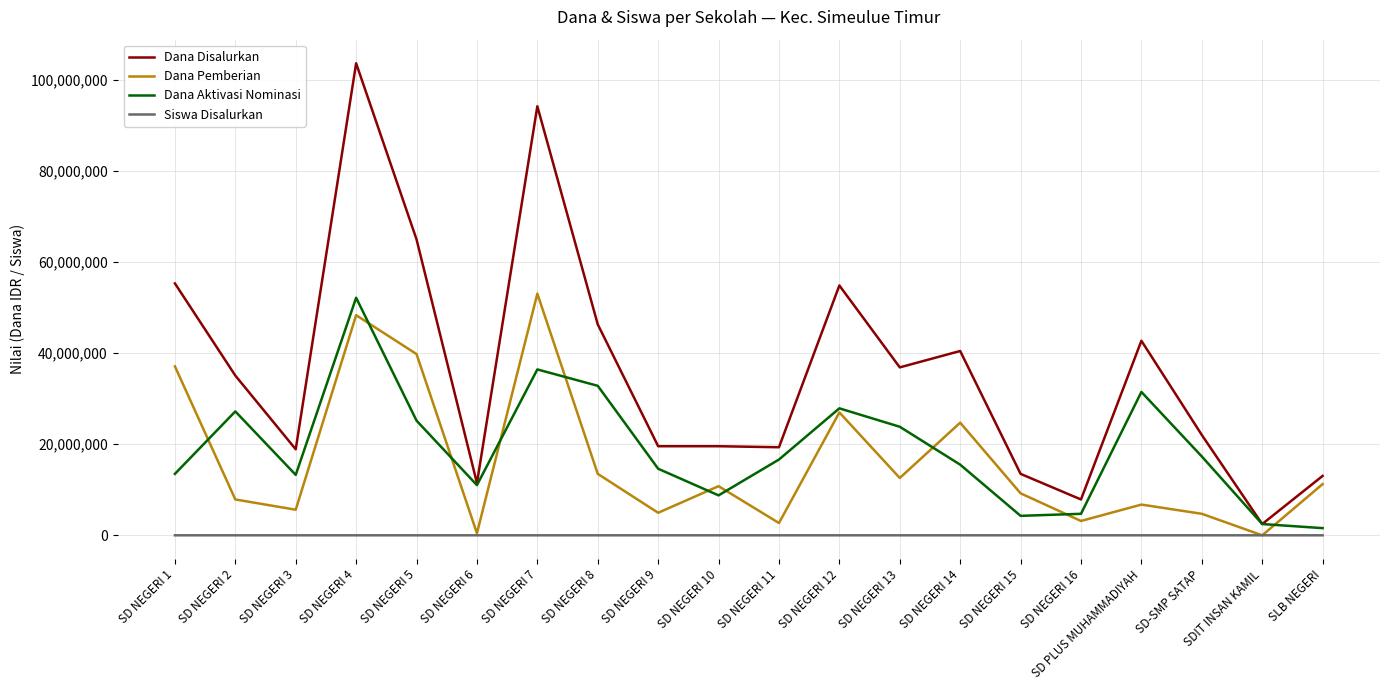

True or false: Dana Disalurkan has a value of 16752828 at SD NEGERI 14.

False